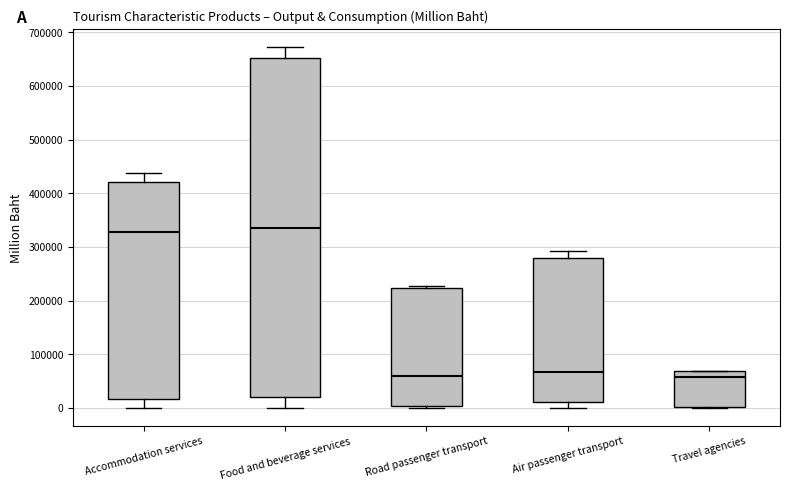

Where is the lower edge of the box for Air passenger transport on the y-axis? The values are not printed on the chart, so give them approximately, as read against the axis.

10000